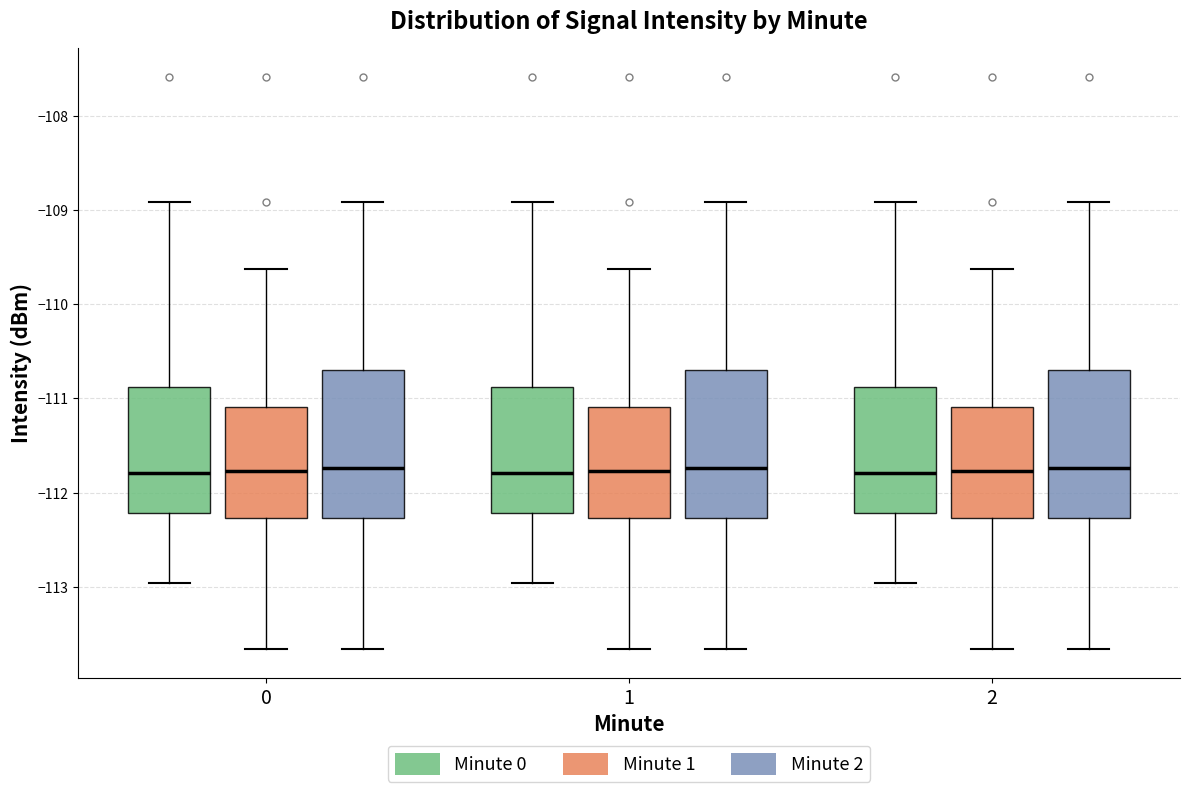

Where does the upper whisker of the box for 2 (Minute 0) end on the y-axis? The values are not printed on the chart, so give them approximately, as read against the axis.

-108.9